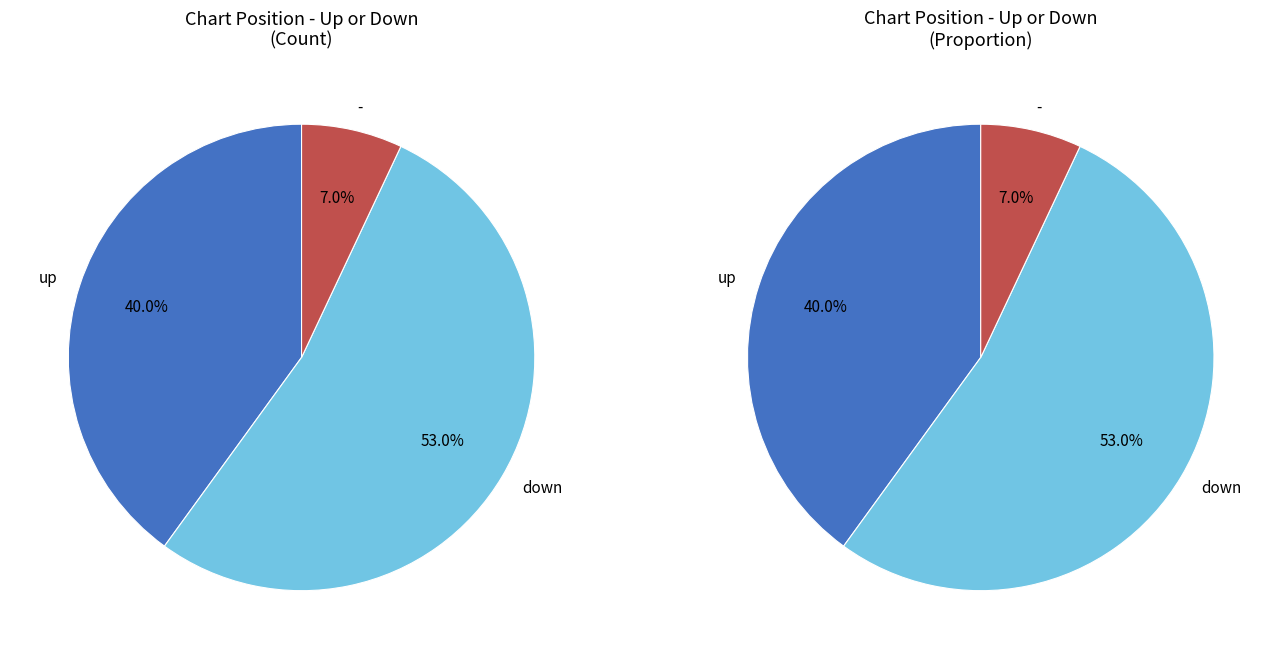

Is down the majority of the pie?

Yes